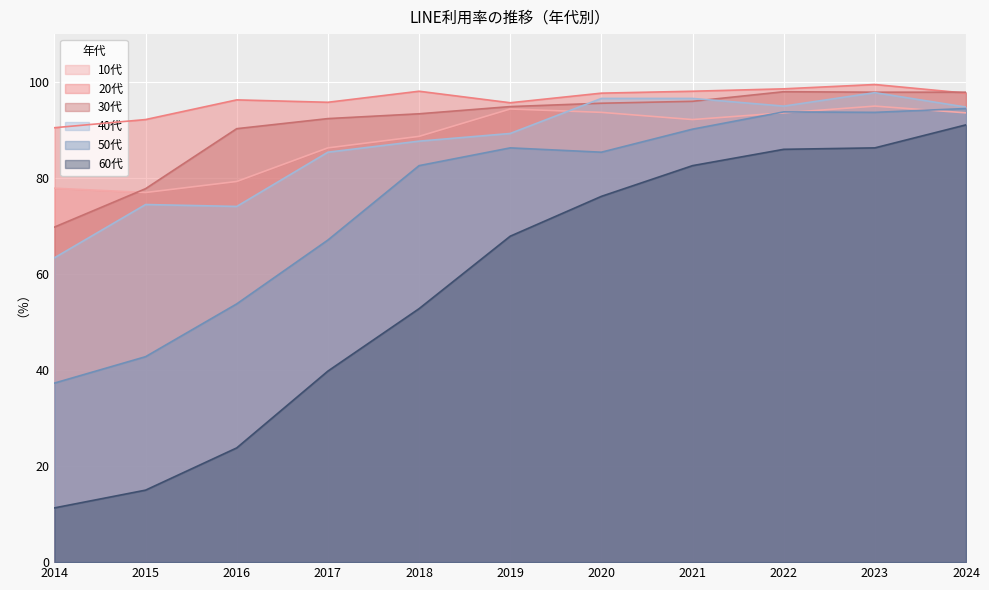

What is the average value of the 50代 series?

75.2